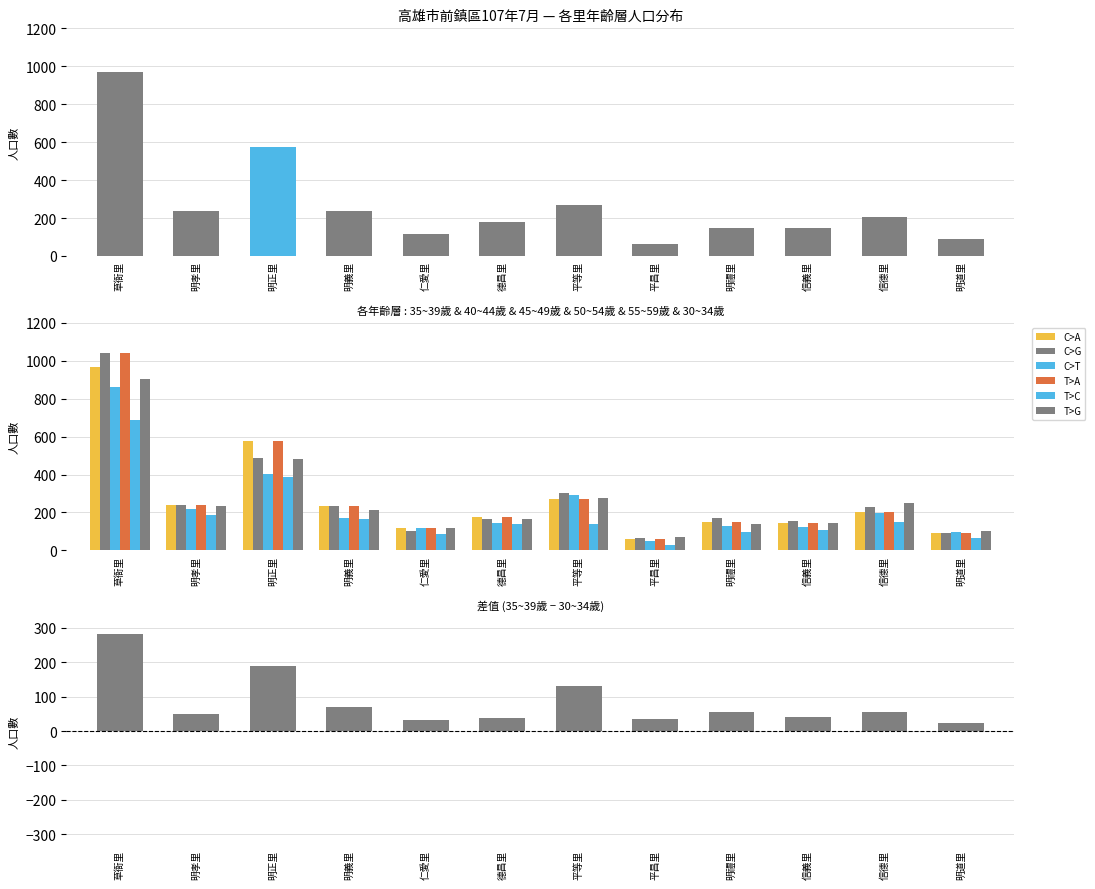

Which label corresponds to the smallest value in the chart?

平昌里